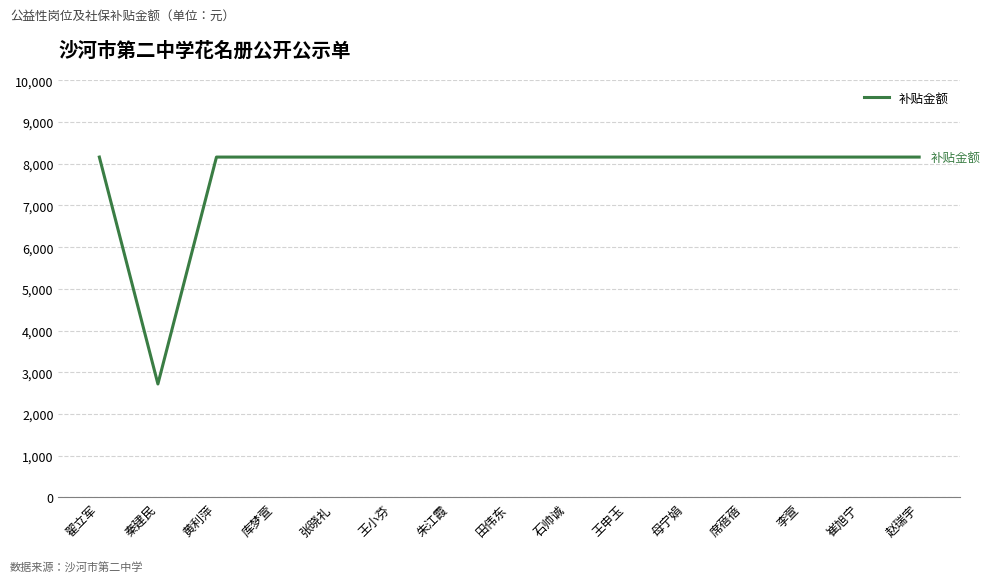

Does the chart display data point markers on the line(s)?

No